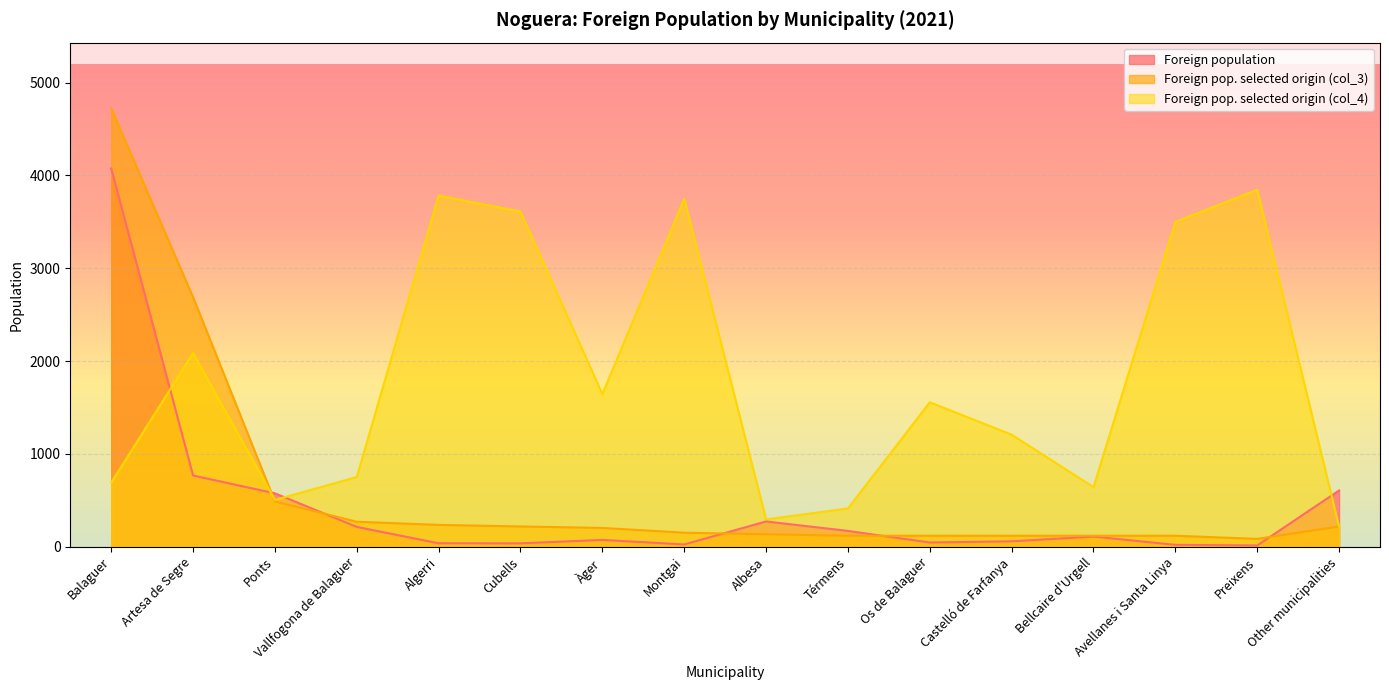

What is the maximum value for Foreign pop. selected origin (col_4)?

3846